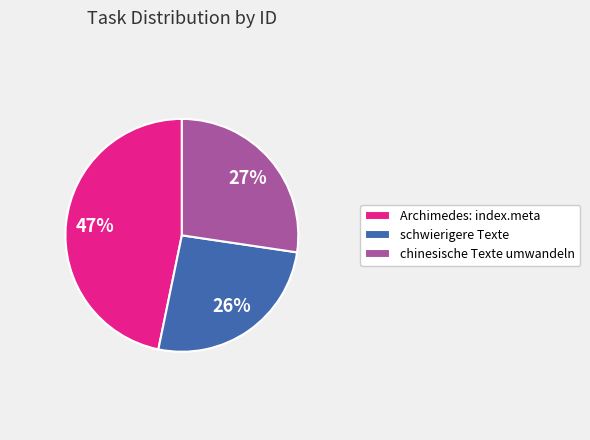

Approximately how many times larger is the value at Archimedes: index.meta compared to chinesische Texte umwandeln?

1.7